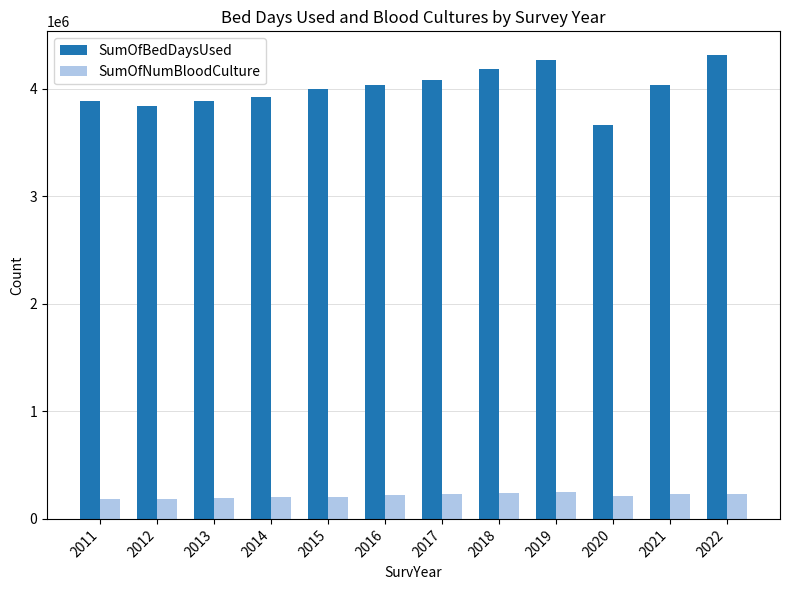

What is the difference between the highest and lowest values at 2012?

3655815